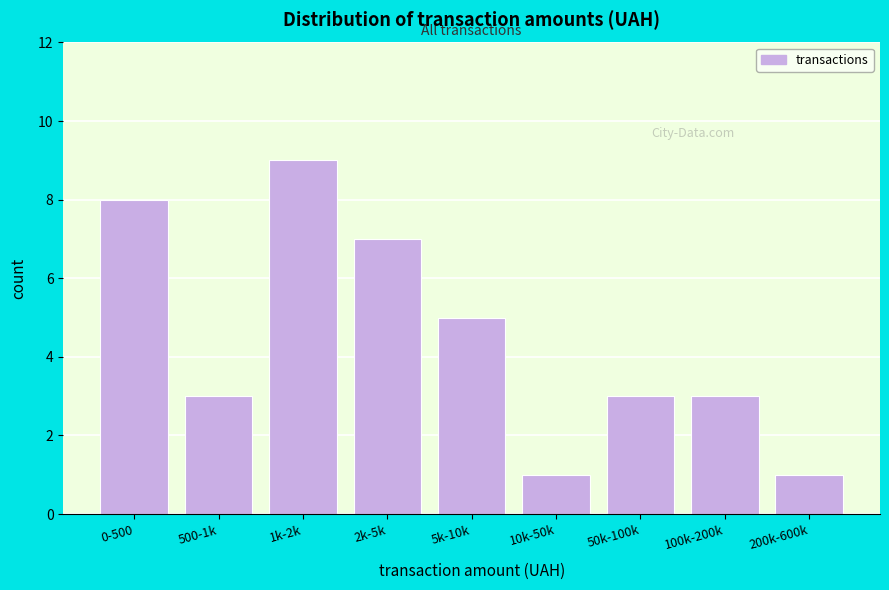

Reading right to left, what are all the values shown in this chart?

200k-600k=1	100k-200k=3	50k-100k=3	10k-50k=1	5k-10k=5	2k-5k=7	1k-2k=9	500-1k=3	0-500=8